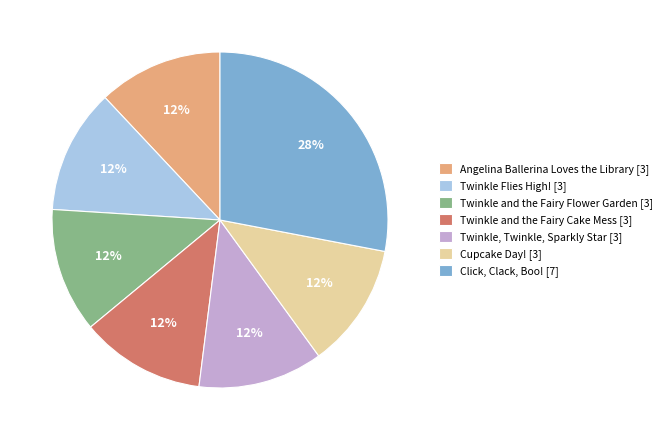

To the nearest percent, what is the combined percentage of Cupcake Day! and Twinkle and the Fairy Cake Mess?

24%